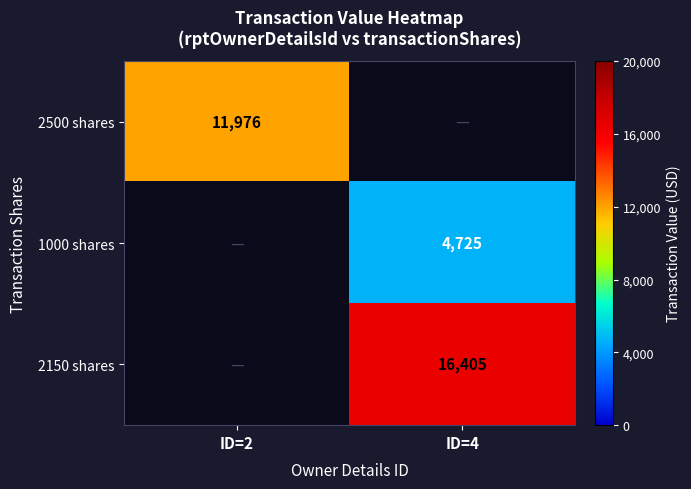

Is it true that 2150 shares equals 10766 at ID=4?

False